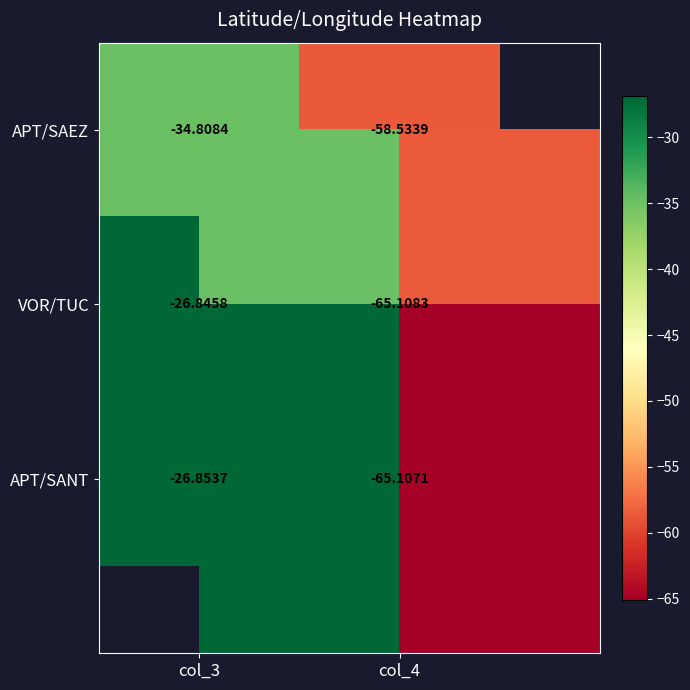

True or false: APT/SANT has a value of -104.6 at col_4.

False